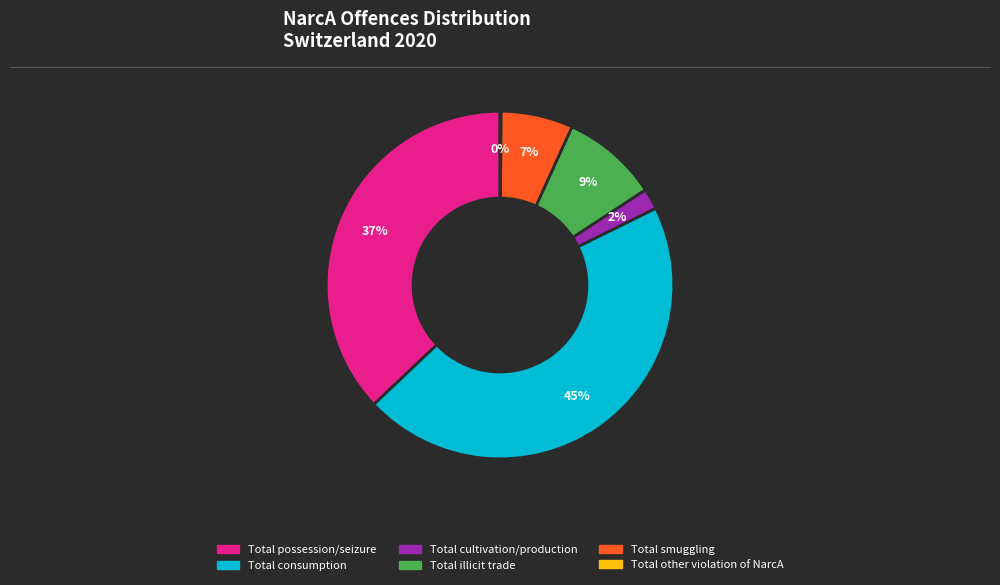

Which slice is the largest?

Total consumption